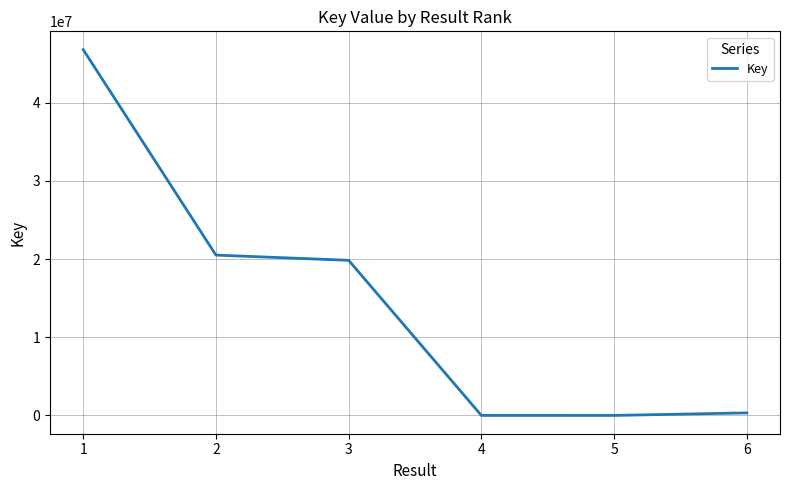

Approximately how many times larger is the value at 3 compared to 1?

0.4